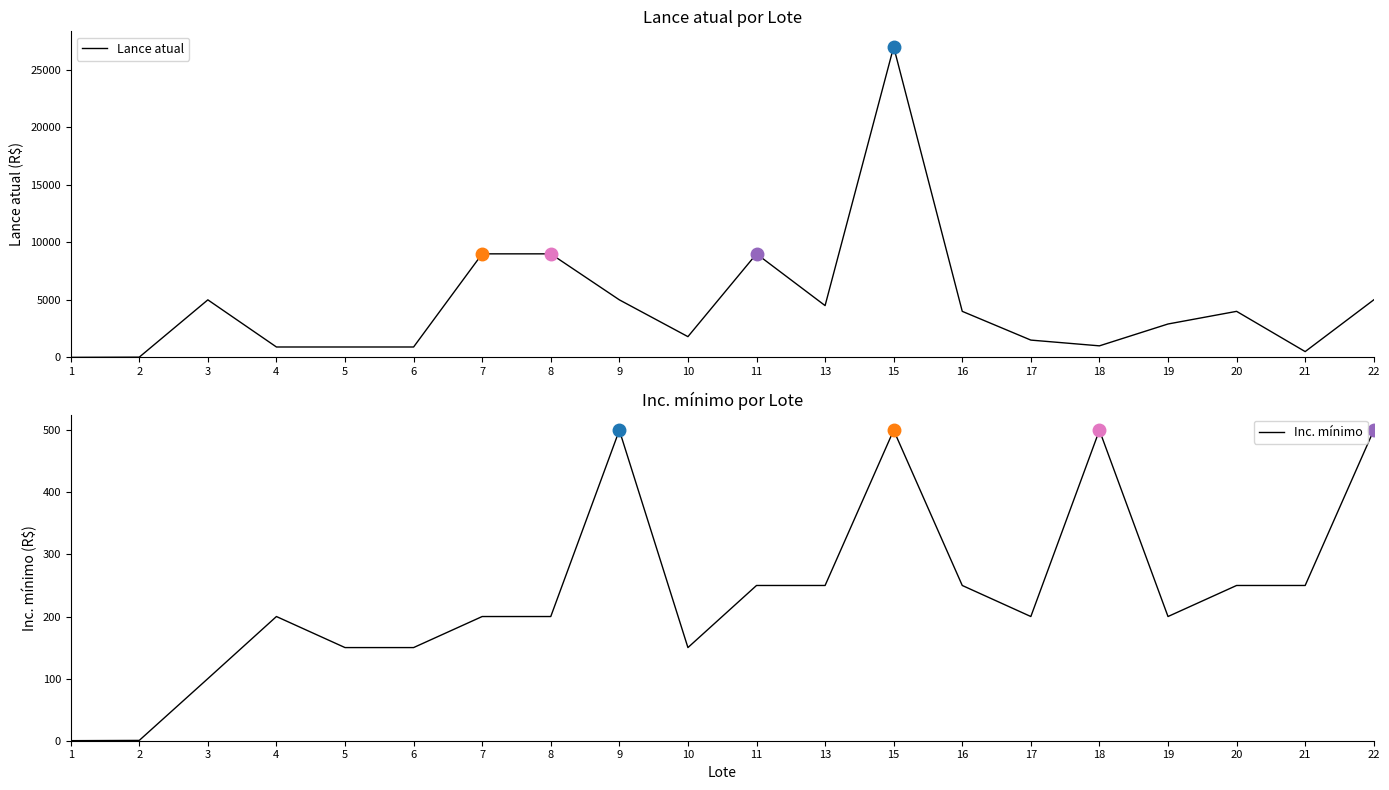

How many interior local peaks does the Inc. mínimo series have?

4